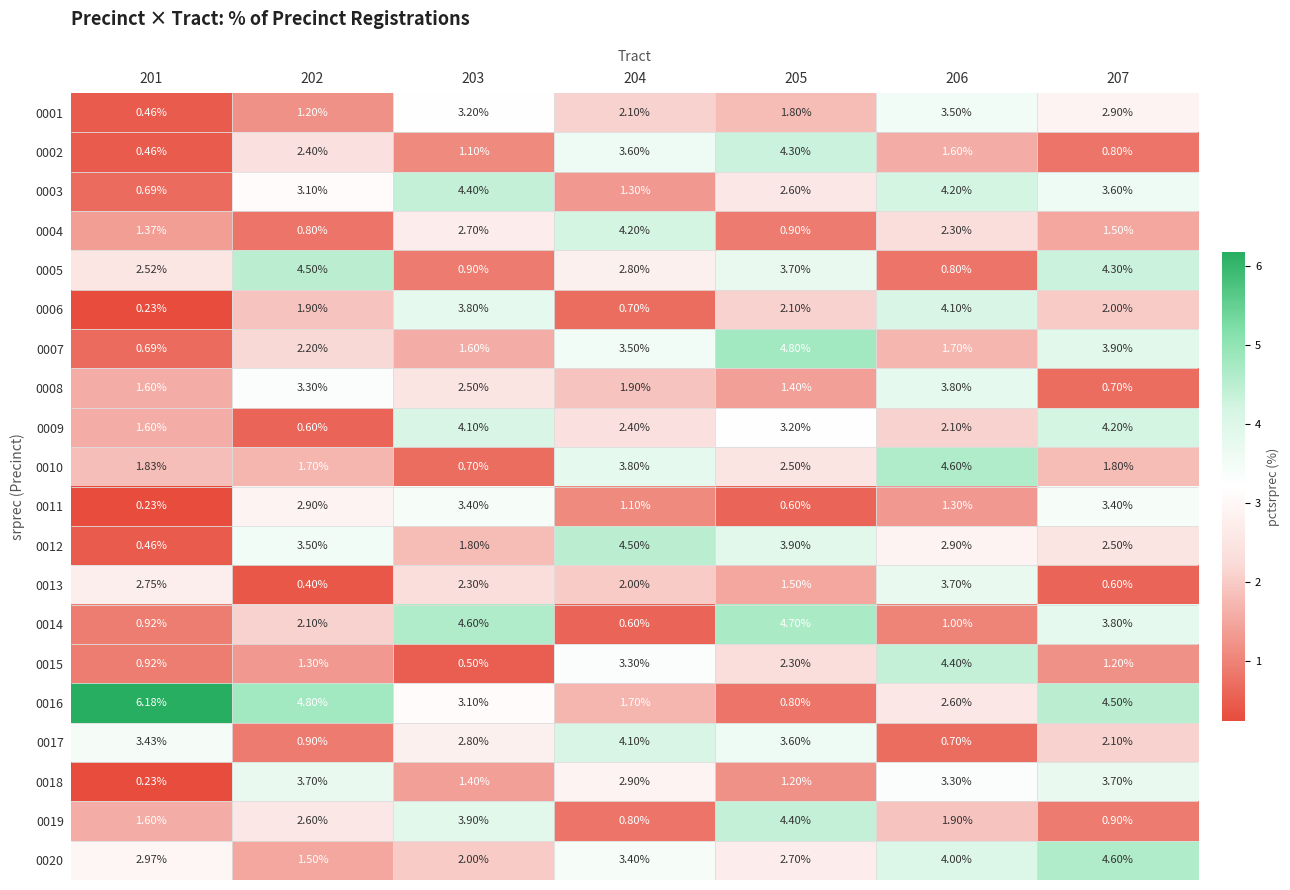

The 0007 series shows 1.7 at 206. True or false?

True